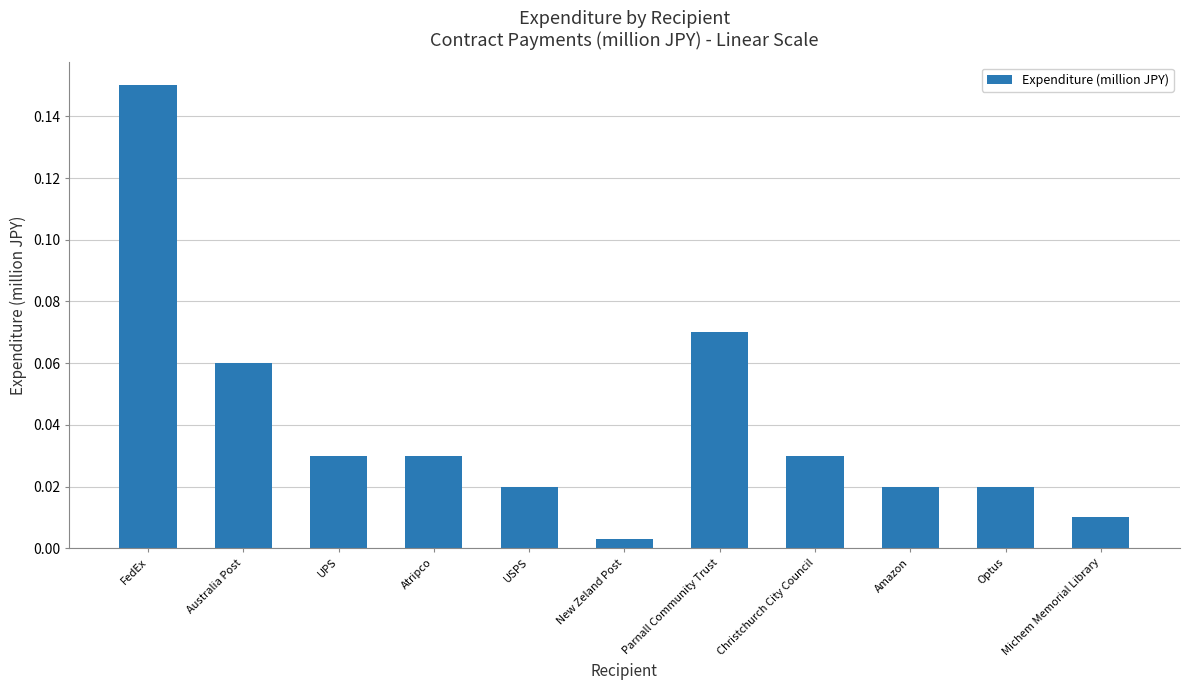

What position from the left is FedEx?

1